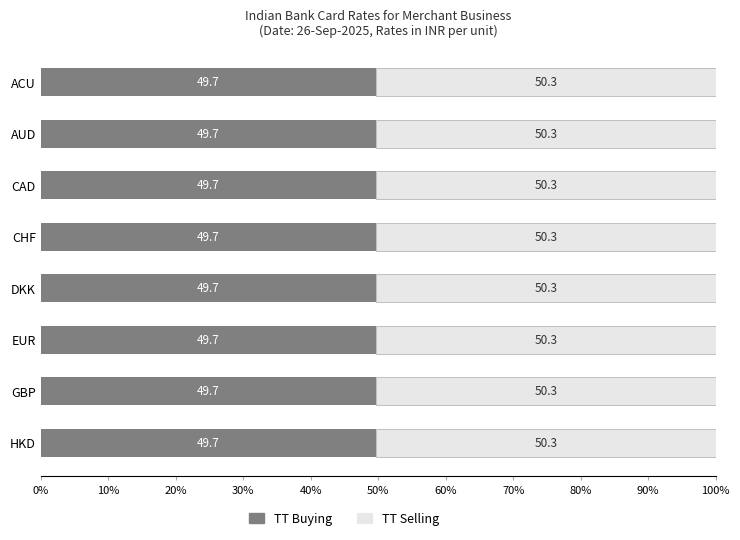

What is the total value across all series at HKD?

100.0